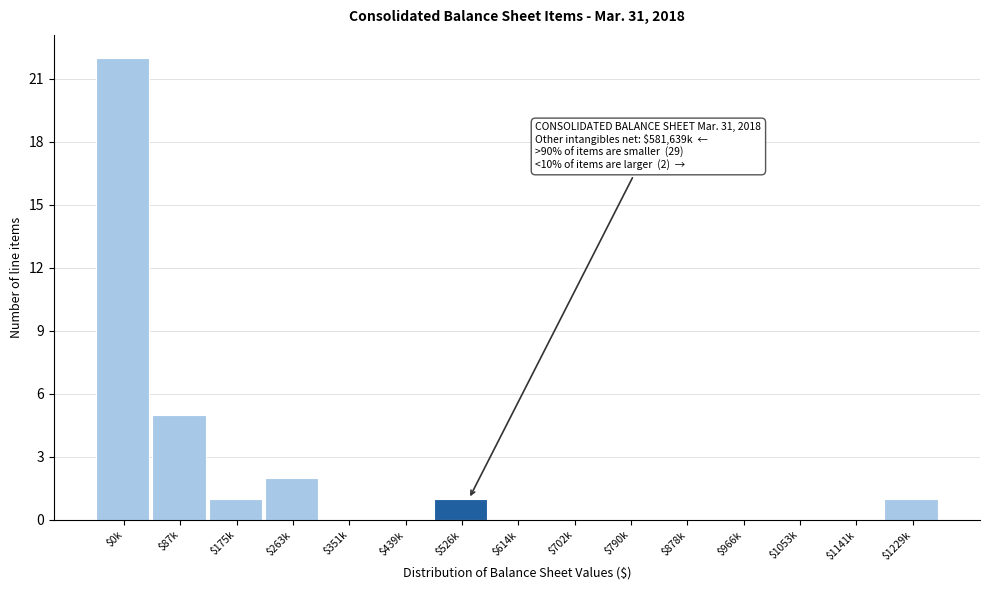

The chart shows a value of -15 at $1141k. True or false?

False